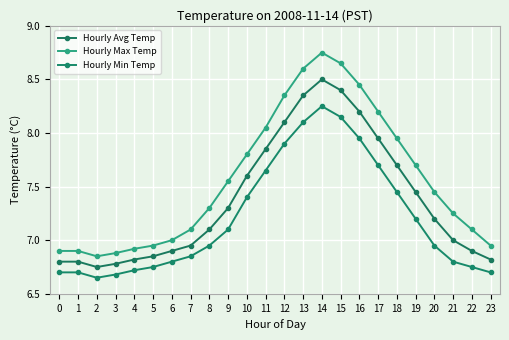

Rank the categories by Hourly Avg Temp value from highest to lowest.

14, 15, 13, 16, 12, 17, 11, 18, 10, 19, 9, 20, 8, 21, 7, 6, 22, 5, 4, 23, 0, 1, 3, 2